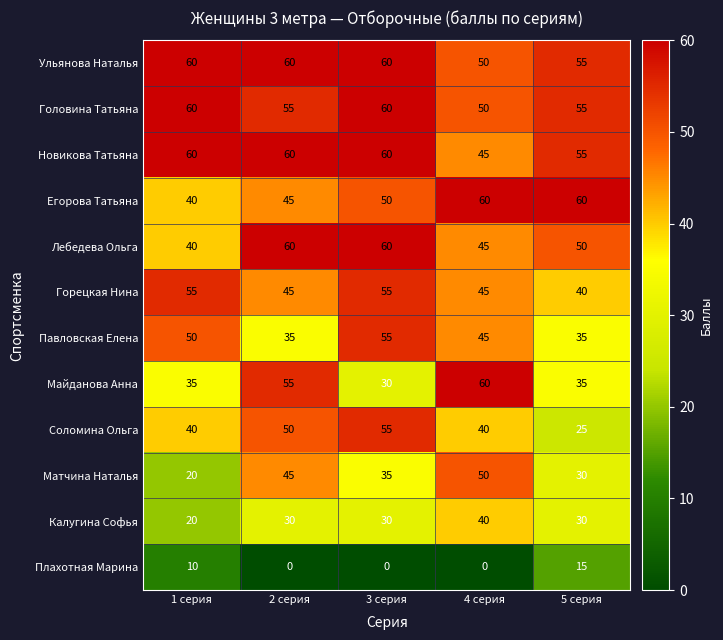

How many categories are shown in the chart?

5